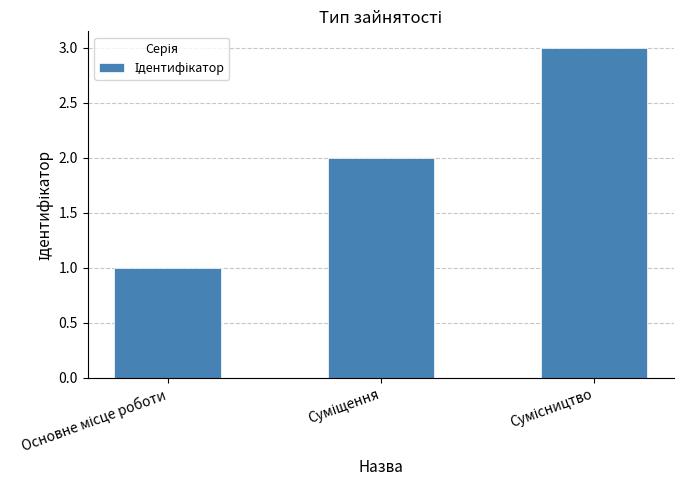

Are the bars grouped side by side (vs. stacked)?

No